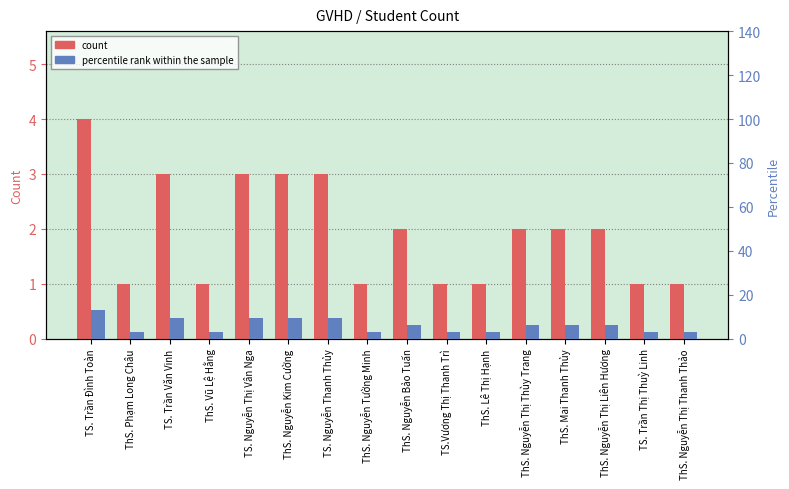

Reading left to right, extract all data points from this chart.

count: TS. Trần Đình Toàn=4.0	ThS. Phạm Long Châu=1.0	TS. Trần Văn Vinh=3.0	ThS. Vũ Lệ Hằng=1.0	TS. Nguyễn Thị Vân Nga=3.0	ThS. Nguyễn Kim Cường=3.0	TS. Nguyễn Thanh Thủy=3.0	ThS. Nguyễn Tường Minh=1.0	ThS. Nguyễn Bảo Tuấn=2.0	TS.Vương Thị Thanh Trì=1.0	ThS. Lê Thị Hạnh=1.0	ThS. Nguyễn Thị Thùy Trang=2.0	ThS. Mai Thanh Thủy=2.0	ThS. Nguyễn Thị Liên Hương=2.0	TS. Trần Thị Thuỳ Linh=1.0	ThS. Nguyễn Thị Thanh Thảo=1.0
percentile rank within the sample: TS. Trần Đình Toàn=12.9	ThS. Phạm Long Châu=3.2	TS. Trần Văn Vinh=9.7	ThS. Vũ Lệ Hằng=3.2	TS. Nguyễn Thị Vân Nga=9.7	ThS. Nguyễn Kim Cường=9.7	TS. Nguyễn Thanh Thủy=9.7	ThS. Nguyễn Tường Minh=3.2	ThS. Nguyễn Bảo Tuấn=6.5	TS.Vương Thị Thanh Trì=3.2	ThS. Lê Thị Hạnh=3.2	ThS. Nguyễn Thị Thùy Trang=6.5	ThS. Mai Thanh Thủy=6.5	ThS. Nguyễn Thị Liên Hương=6.5	TS. Trần Thị Thuỳ Linh=3.2	ThS. Nguyễn Thị Thanh Thảo=3.2